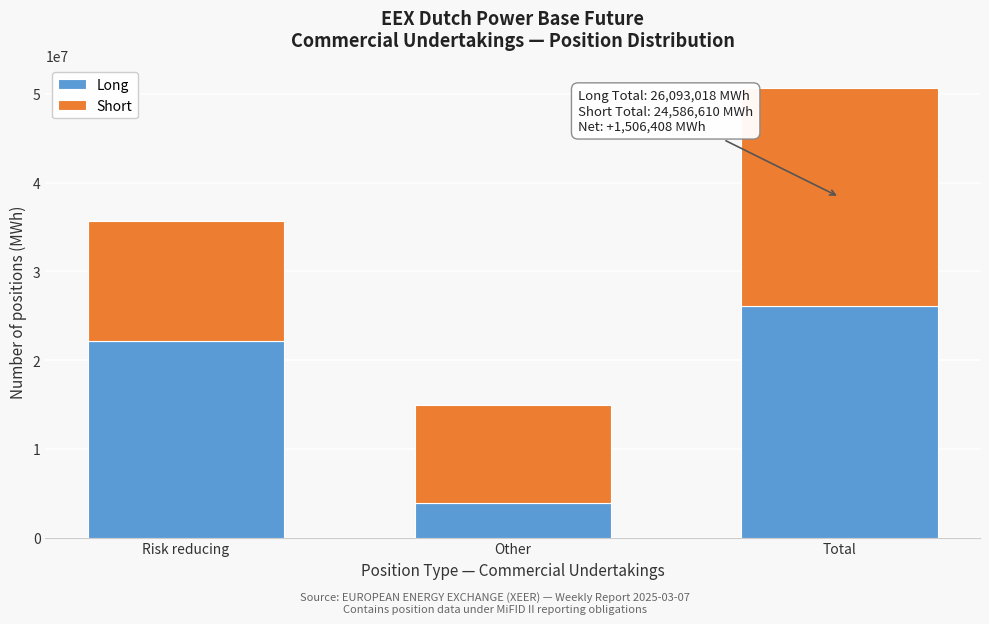

Reading left to right, list the values for the Long series.

Risk reducing=22141972	Other=3951046	Total=26093018